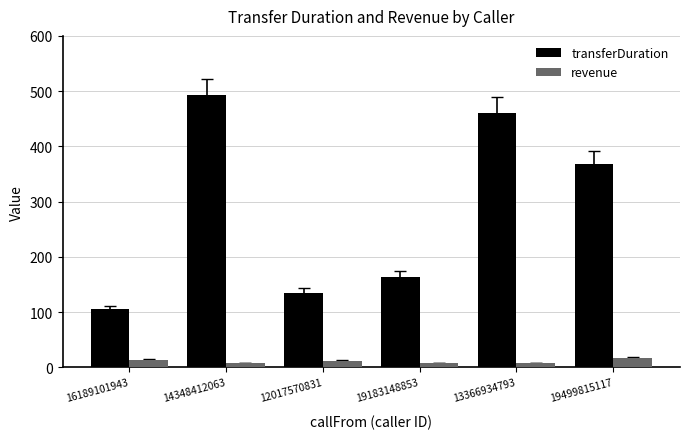

List the series in order of their peak value, lowest first.

revenue, transferDuration